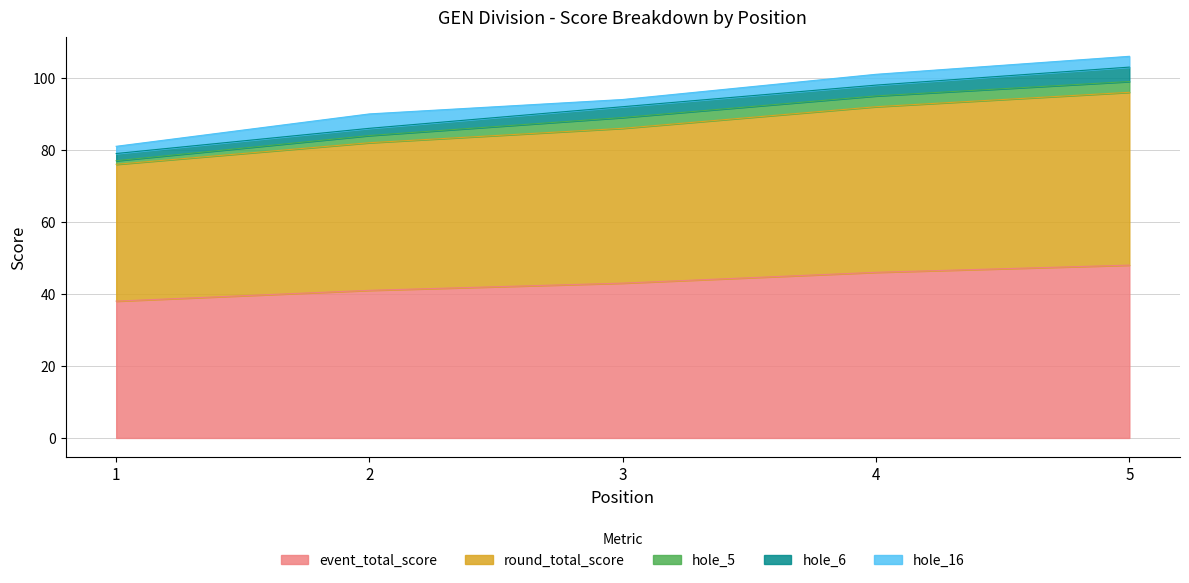

At which category is the sum across all series the highest?

5